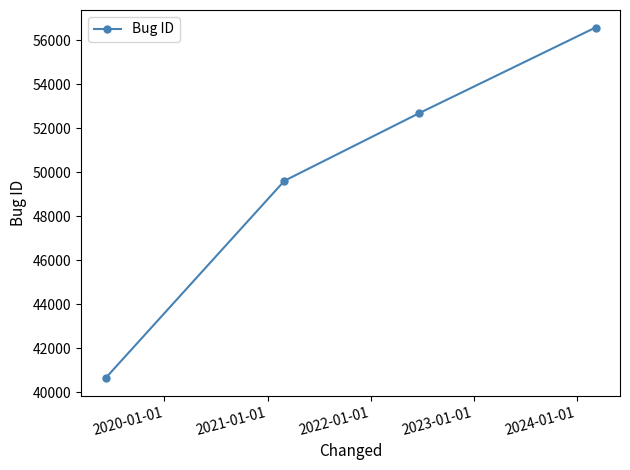

Reading left to right, what are all the values shown in this chart?

40650	49615	52677	56574